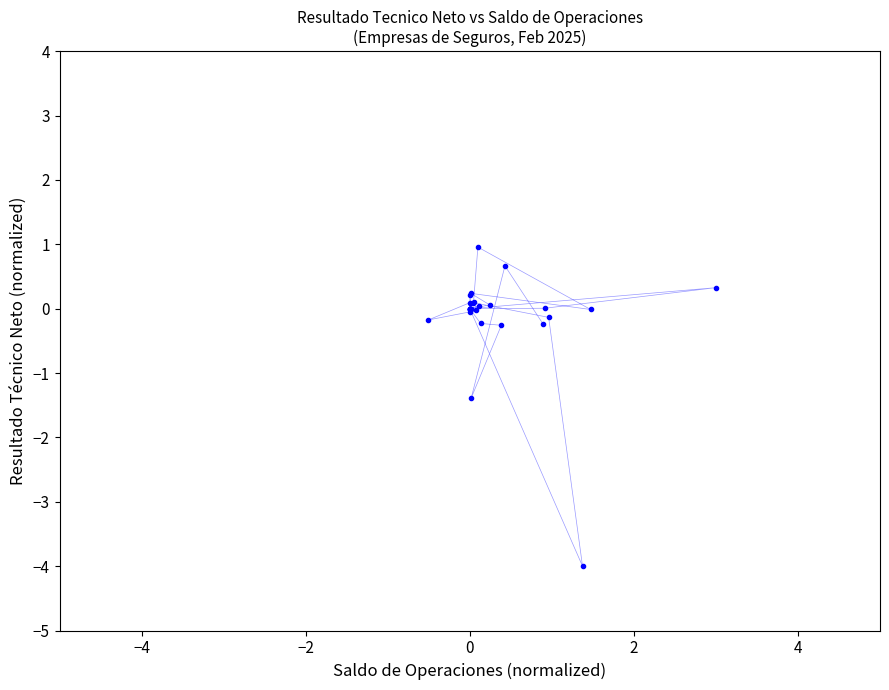

What Y value in the scatter plot is closest to -1?

-1.4